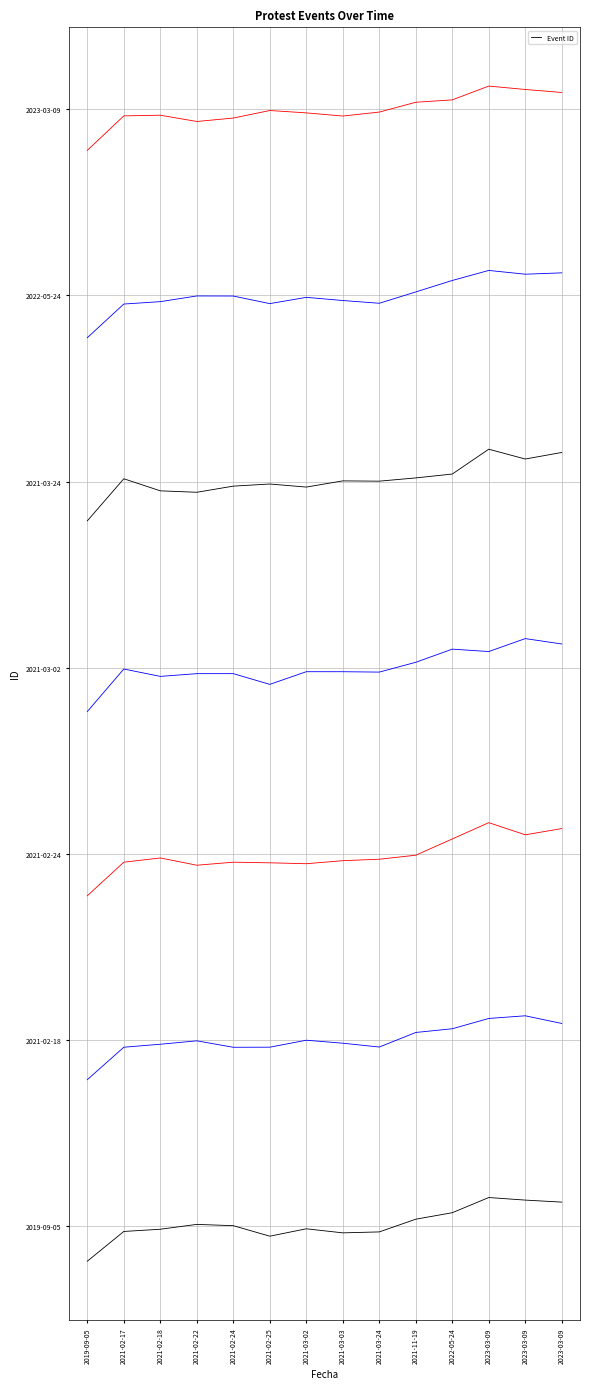

At which category does the data reach its first local peak?

2021-02-22